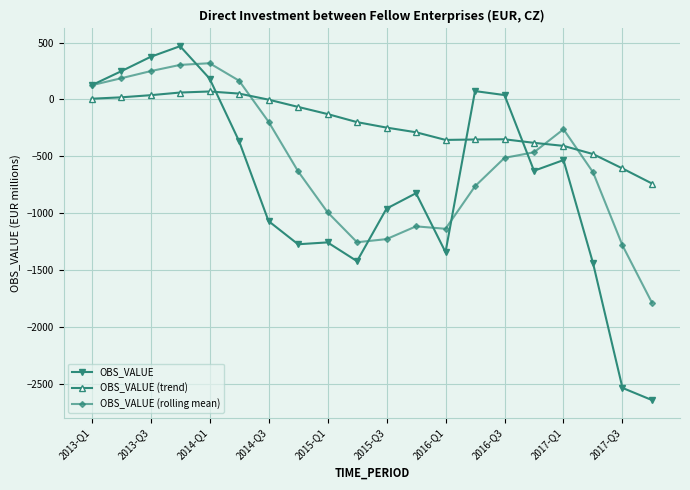

What is the difference between the maximum and minimum values in the OBS_VALUE (rolling mean) series?

2105.5